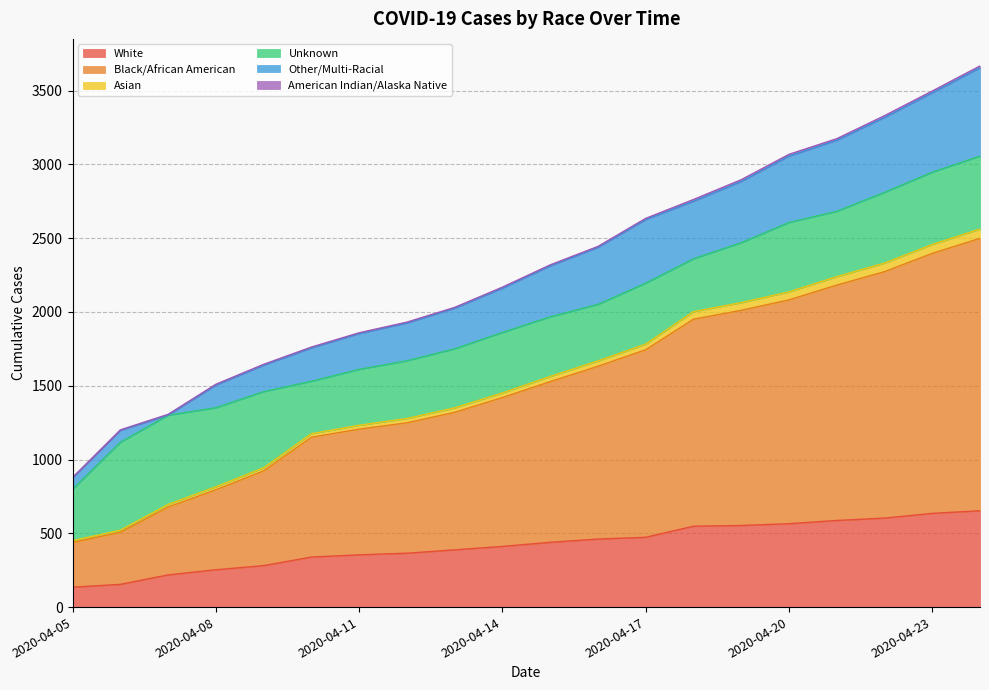

What is the lowest value of the White series?

135